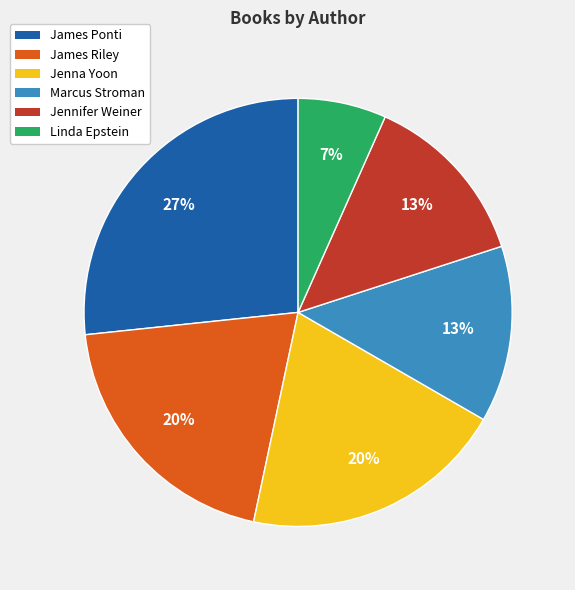

Does any single category account for the majority?

No